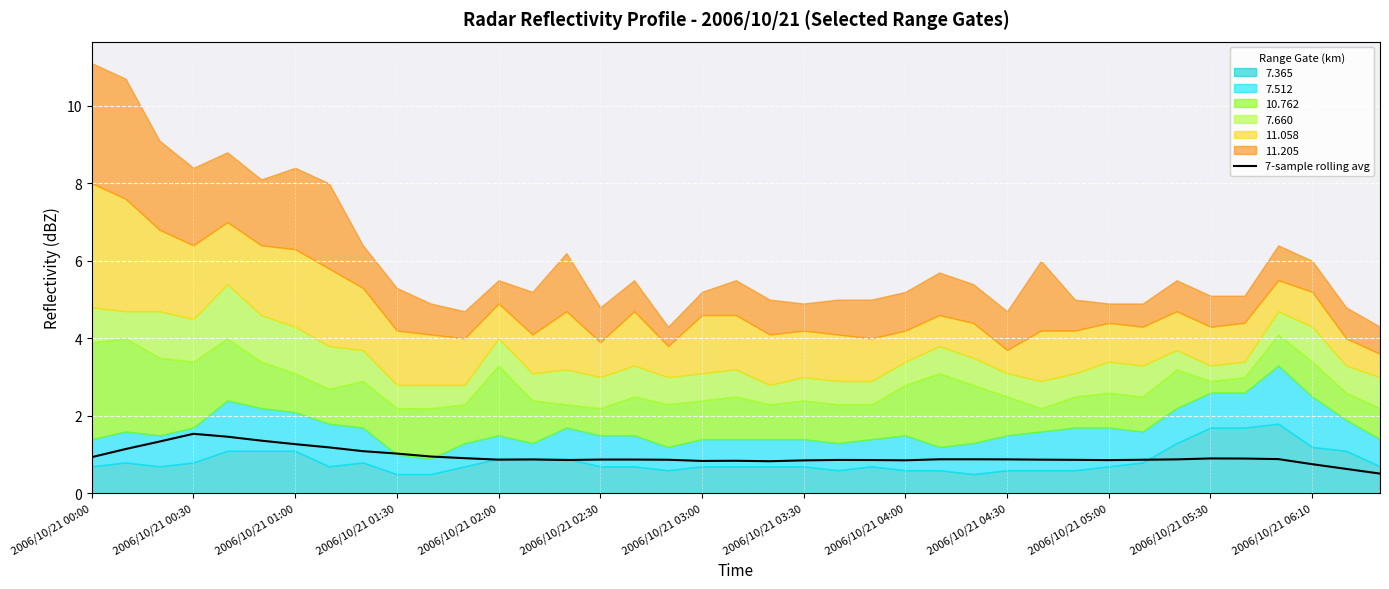

Reading left to right, what are all the values shown in this chart?

0.9	1.1	1.3	1.5	1.5	1.4	1.3	1.2	1.1	1.0	1.0	0.9	0.9	0.9	0.9	0.9	0.9	0.9	0.8	0.8	0.8	0.9	0.9	0.9	0.9	0.9	0.9	0.9	0.9	0.9	0.9	0.9	0.9	0.9	0.9	0.9	0.8	0.6	0.5